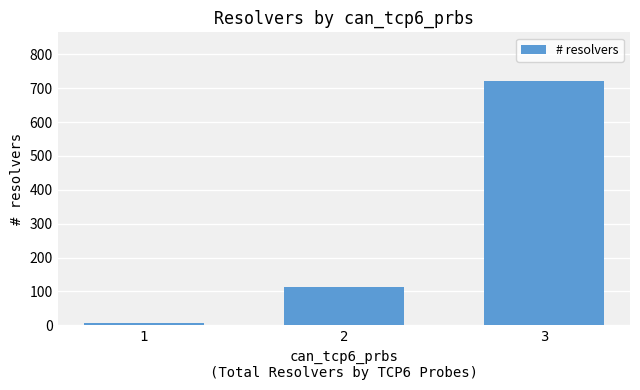

How many series are shown in this chart?

1